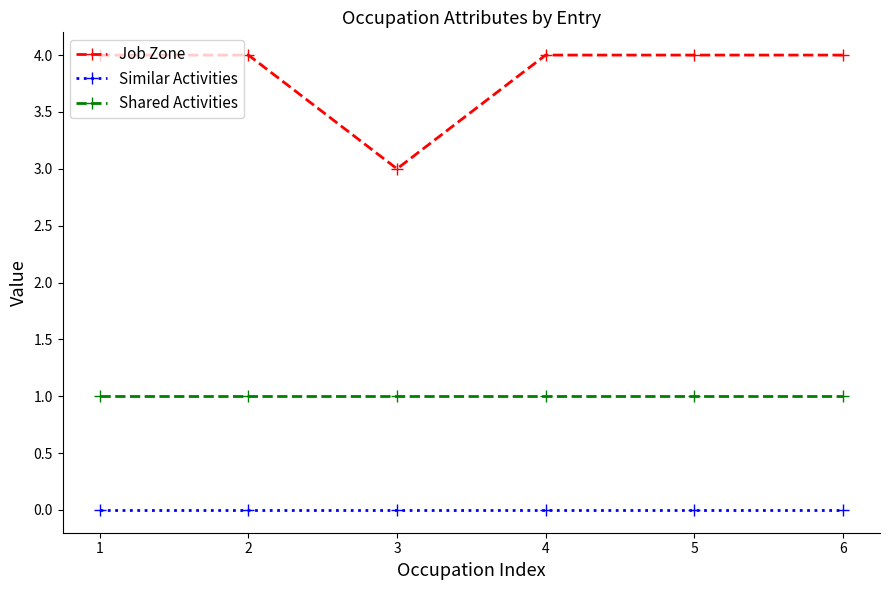

Rank the series by their maximum value, from highest to lowest.

Job Zone, Shared Activities, Similar Activities